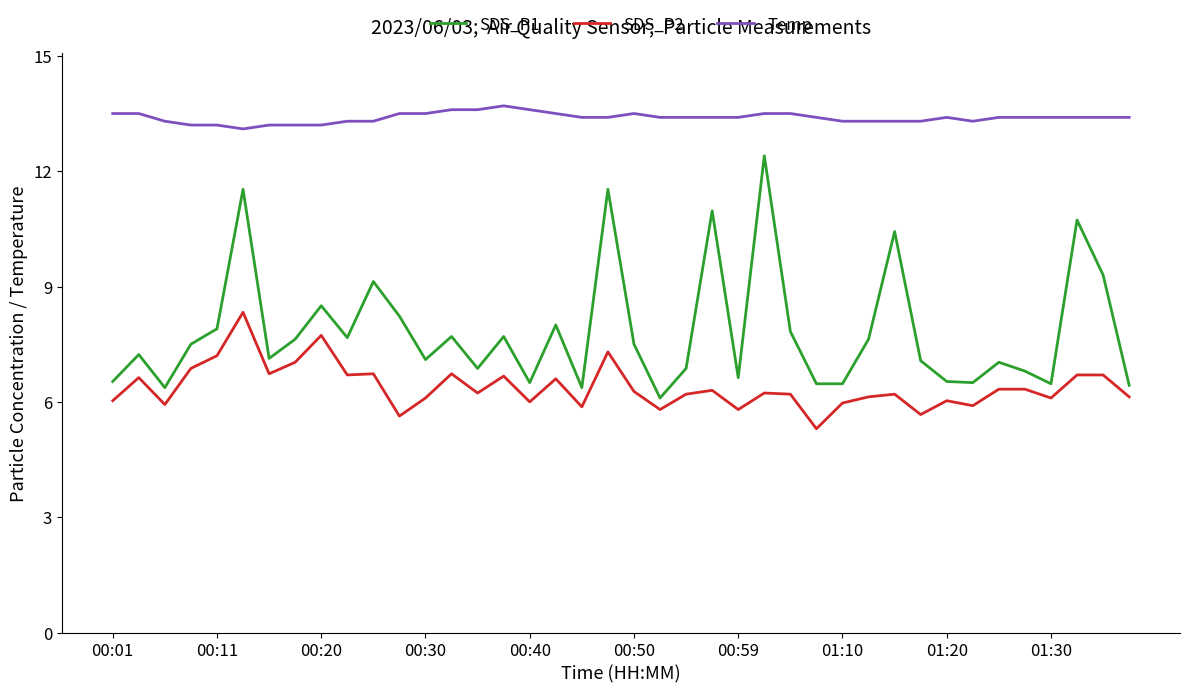

True or false: Temp and SDS_P1 cross at least once.

False